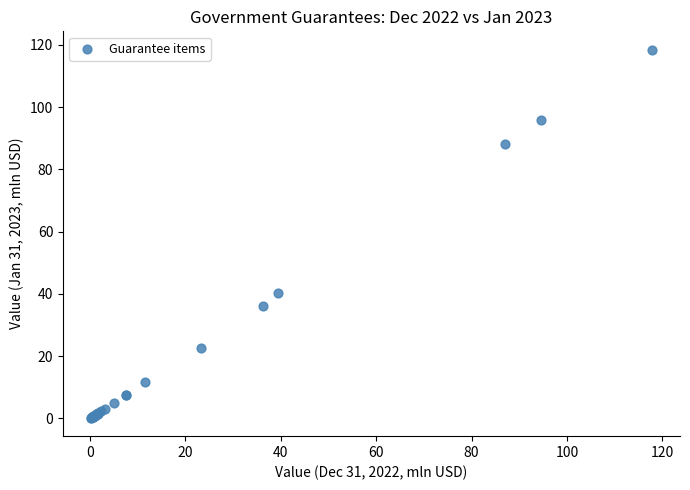

What Y value in the scatter plot is closest to 59?

40.2